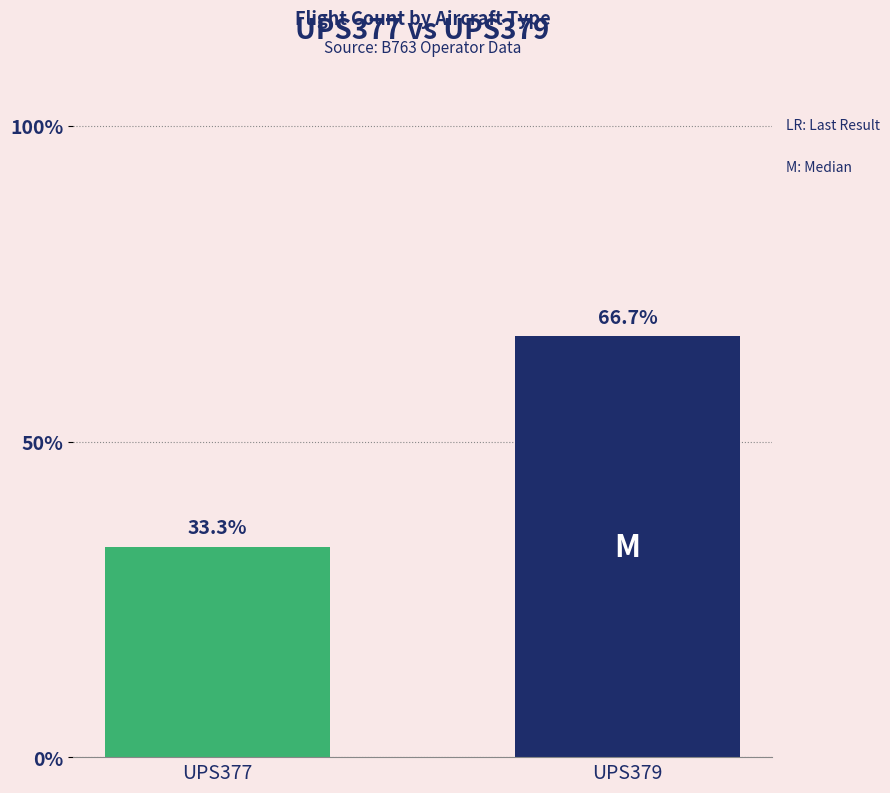

What is the ratio of the value at UPS377 to the value at UPS379?

0.5